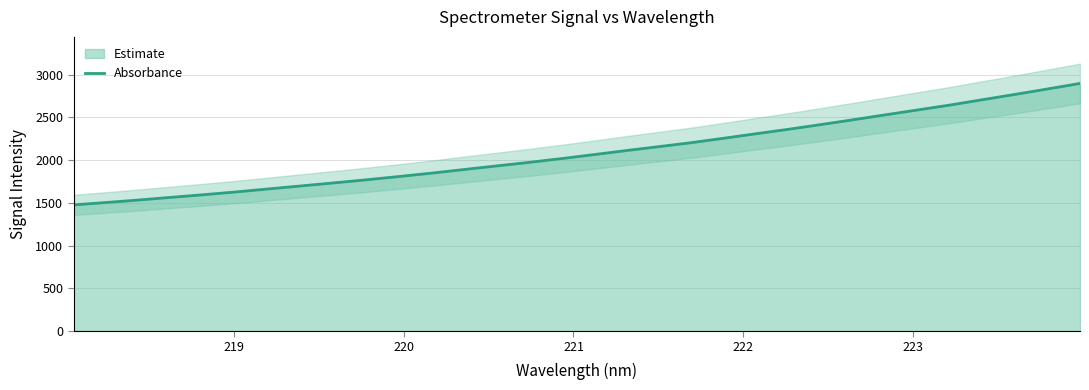

What is the lowest value of the Absorbance series?

1476.5